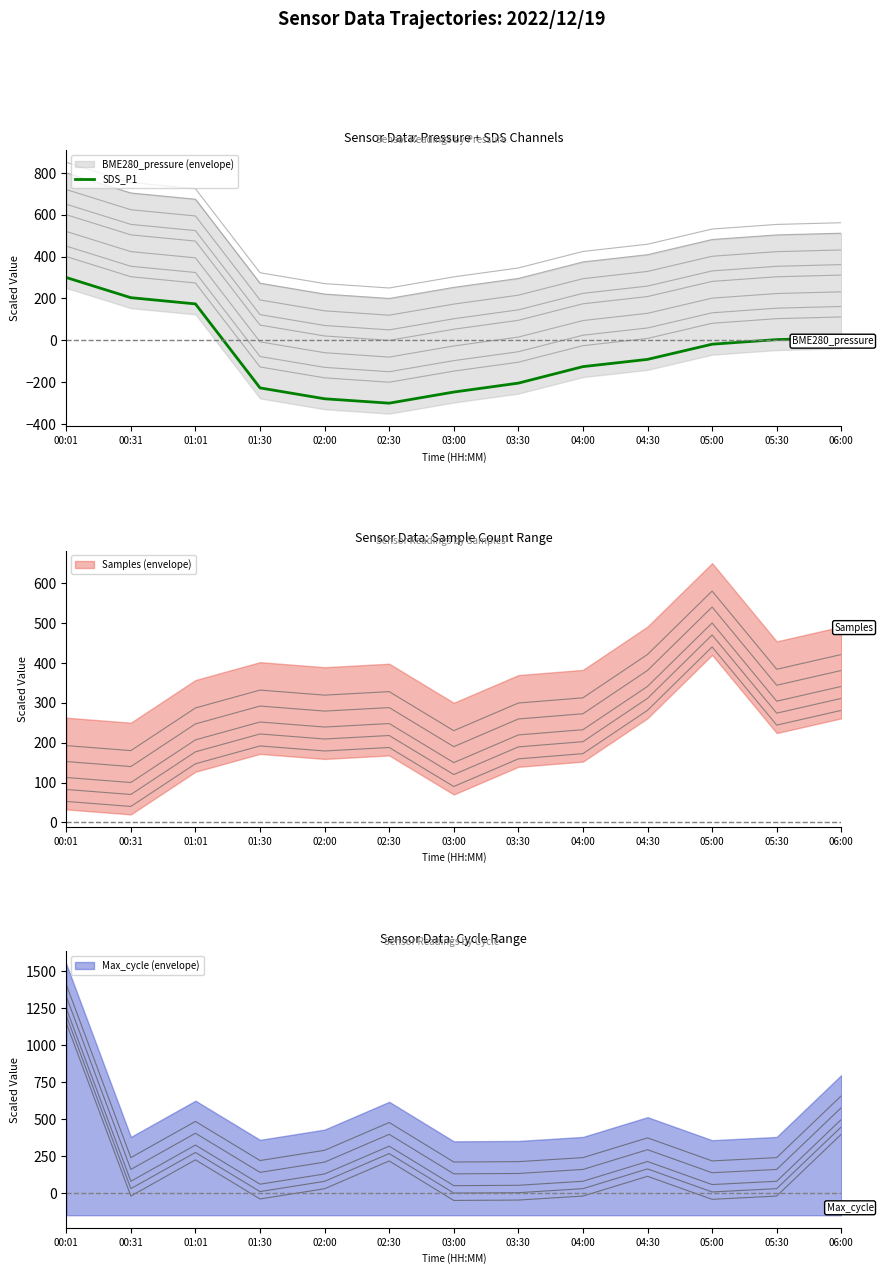

The SDS_P1 series shows -90.9 at 04:30. True or false?

True